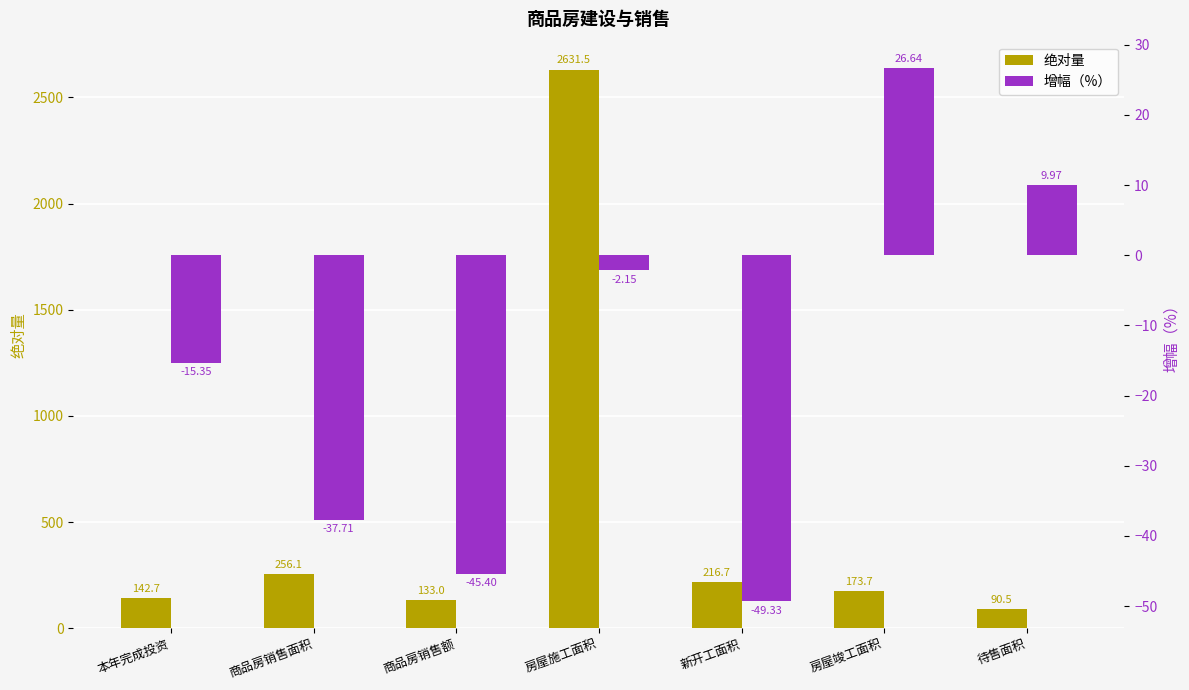

Is the value of 绝对量 at 商品房销售面积 greater than the value of 增幅（%） at 房屋竣工面积?

Yes